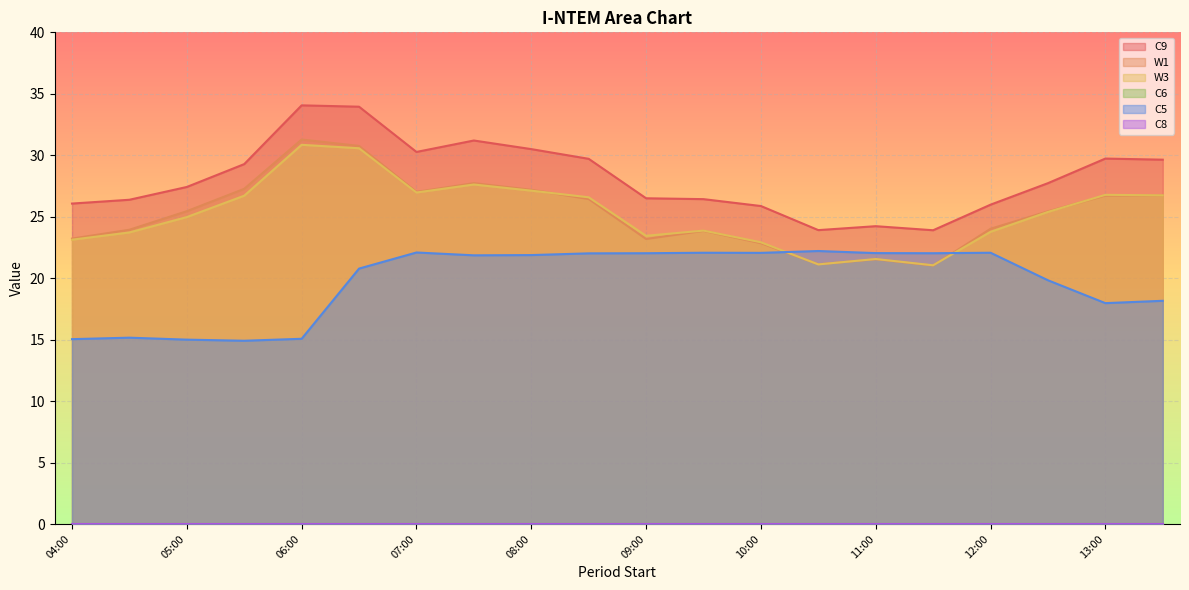

What is the difference between the W1 values at 09:30 and 09:00?

0.7